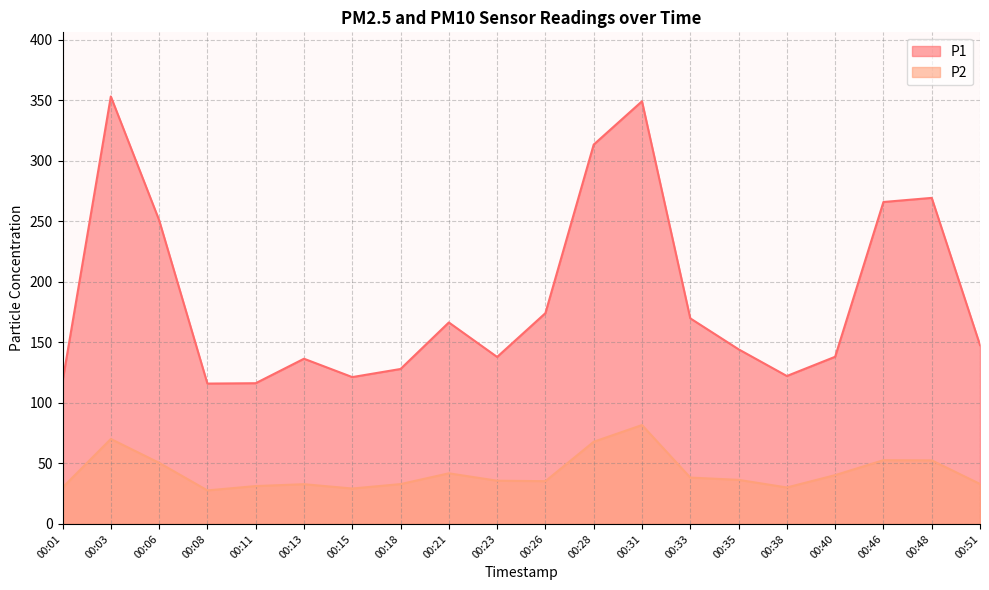

True or false: P2 and P1 cross at least once.

False